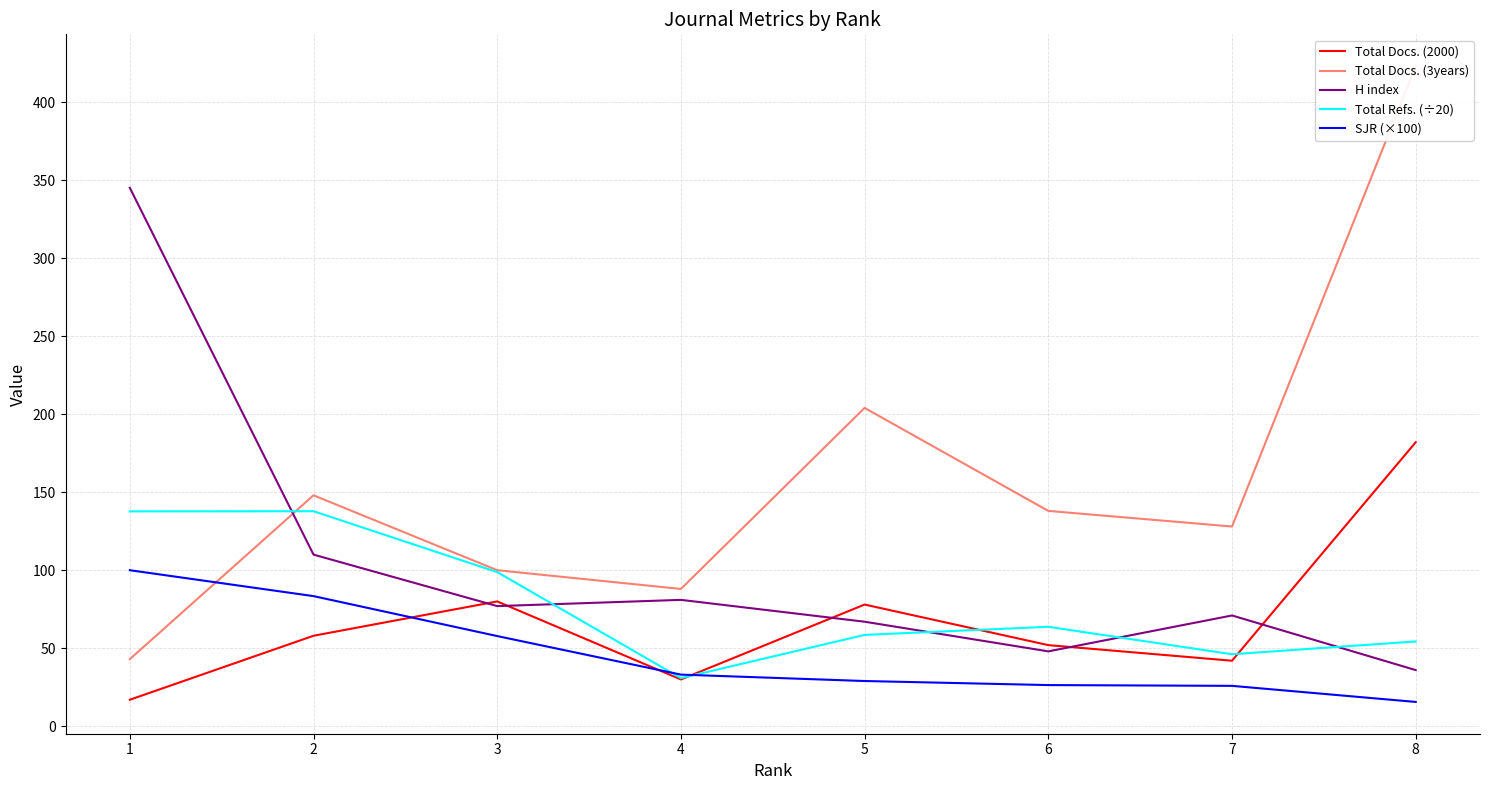

The value of Total Docs. (3years) at 6 is 138.0. True or false?

True